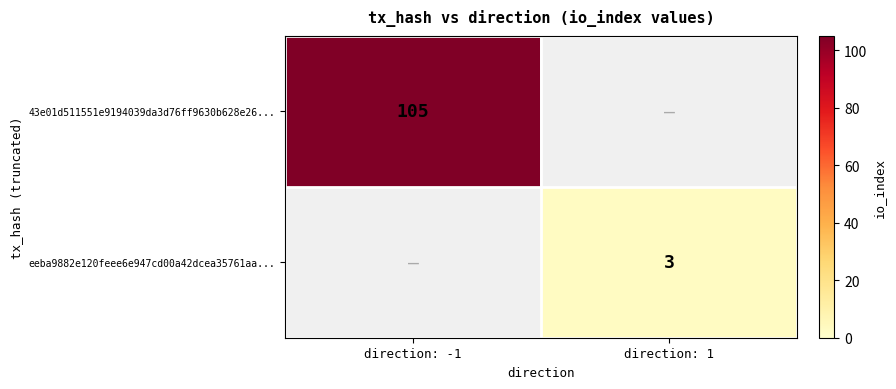

True or false: 43e01d511551e9194039da3d76ff9630b628e26... has a value of 105 at direction: -1.

True